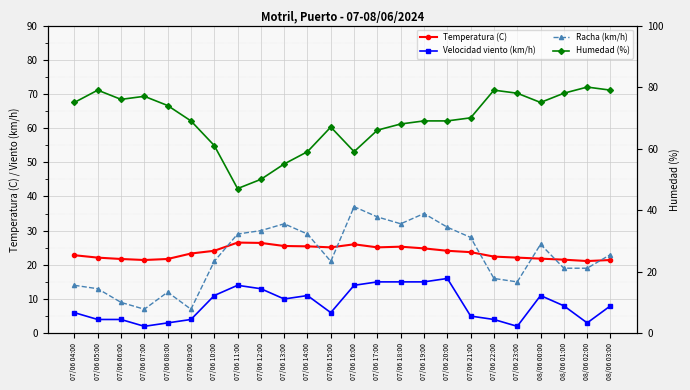

What is the total value across all series at 07/06 09:00?

103.3